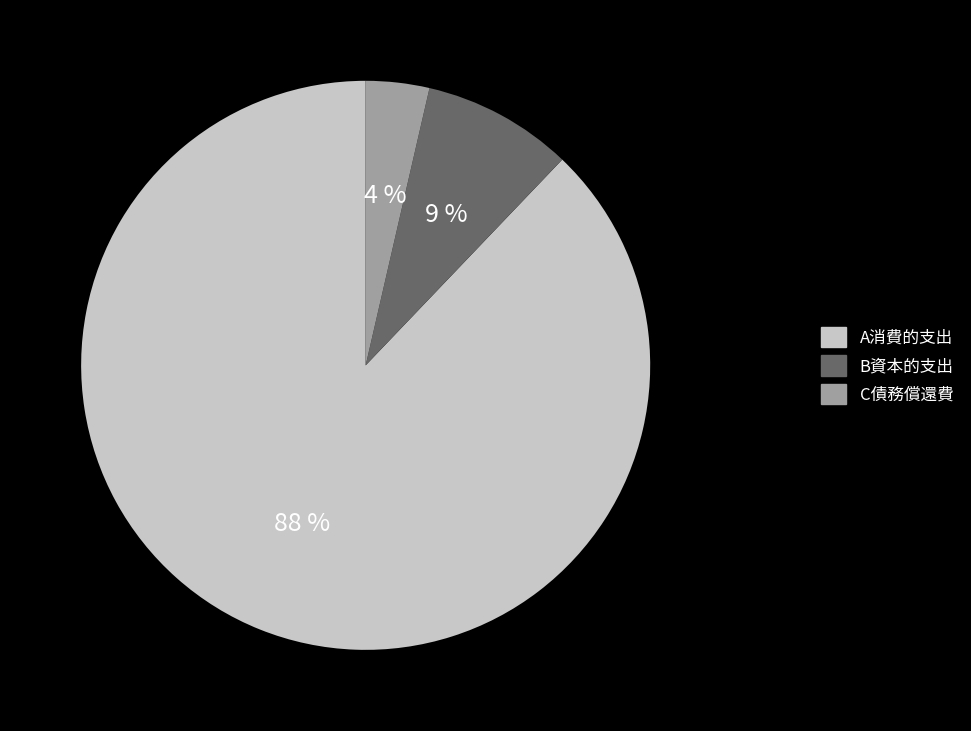

To the nearest percent, what is the difference between the C債務償還費 and B資本的支出 slice percentages?

5%